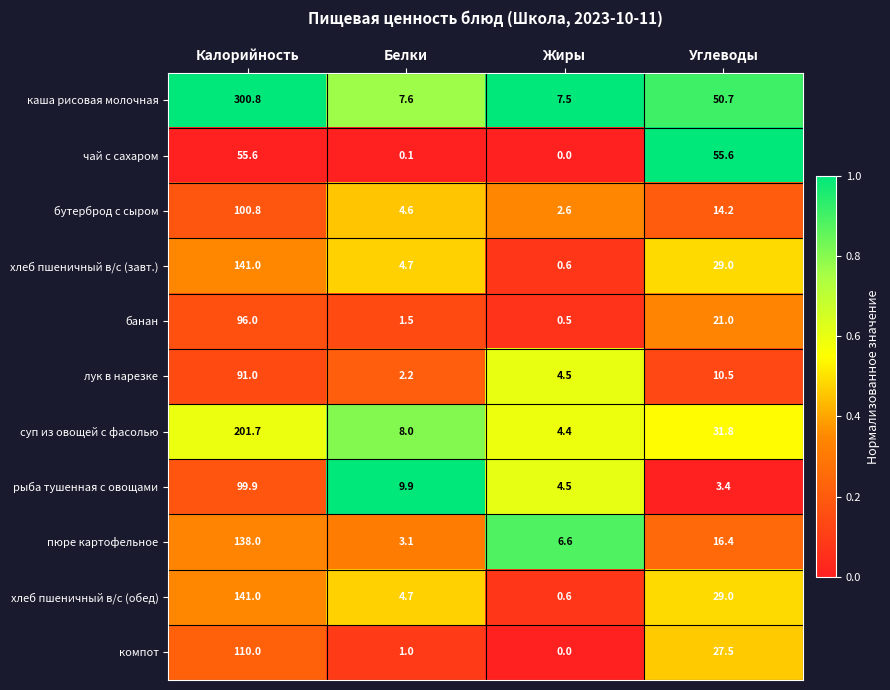

Which label corresponds to the smallest value in the chart?

Жиры